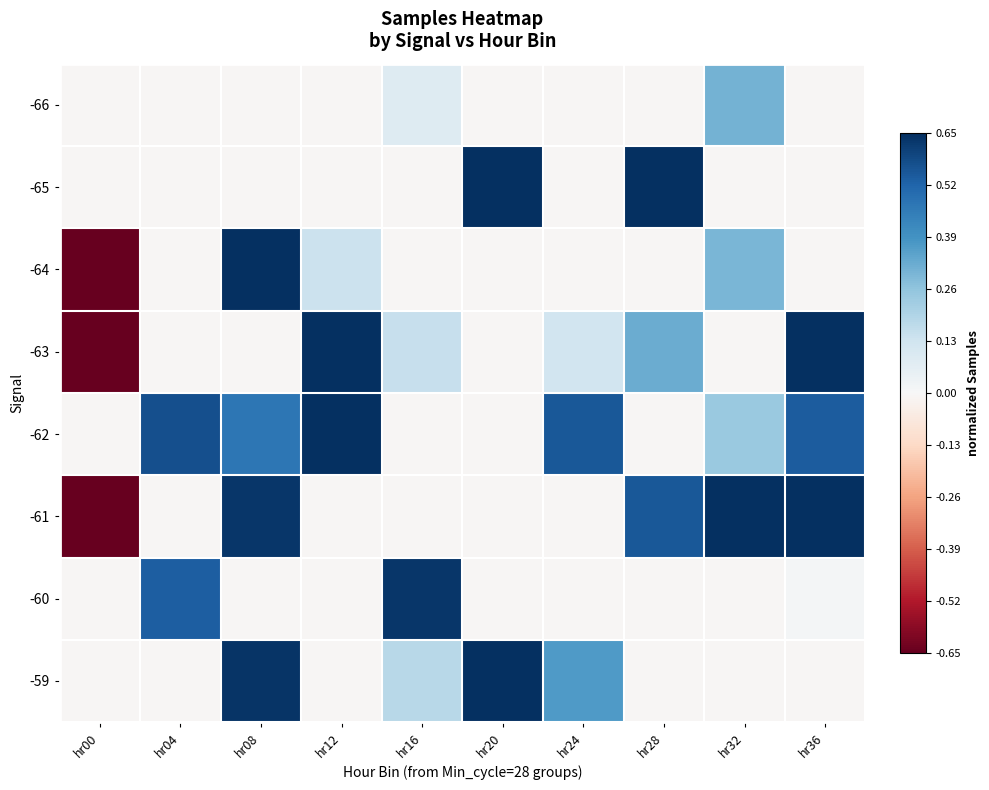

At which category is the sum across all series the highest?

hr08